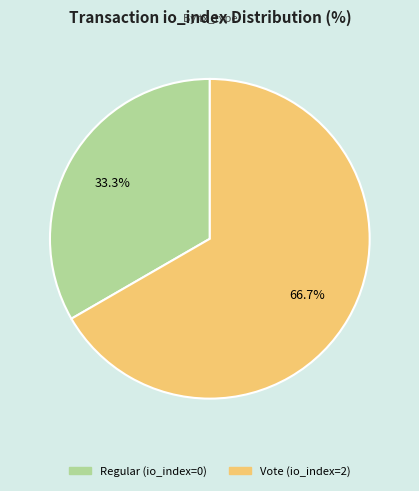

Rank the categories by value from lowest to highest.

Regular (io_index=0), Vote (io_index=2)